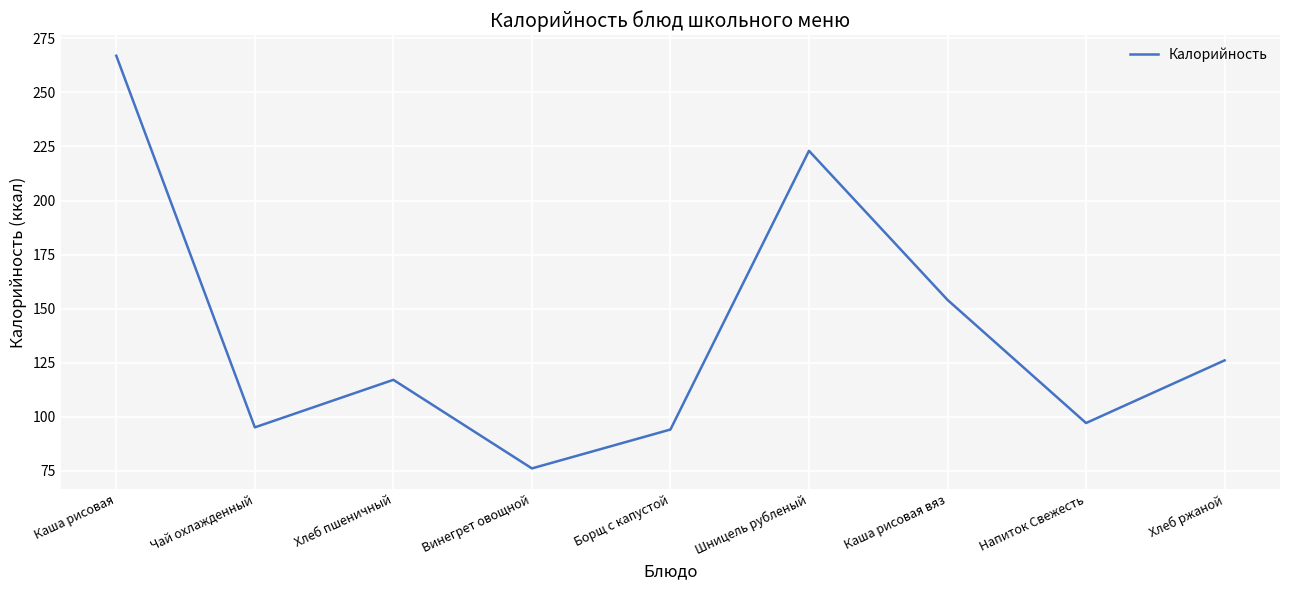

What is the difference between the values at Чай охлажденный and Хлеб пшеничный?

22